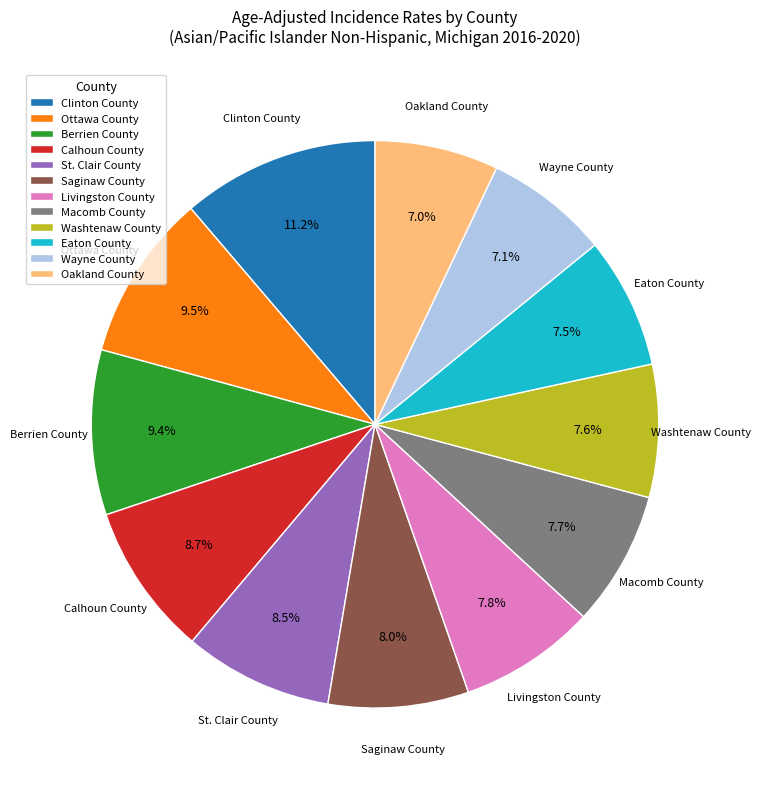

How many segments does this pie chart have?

12